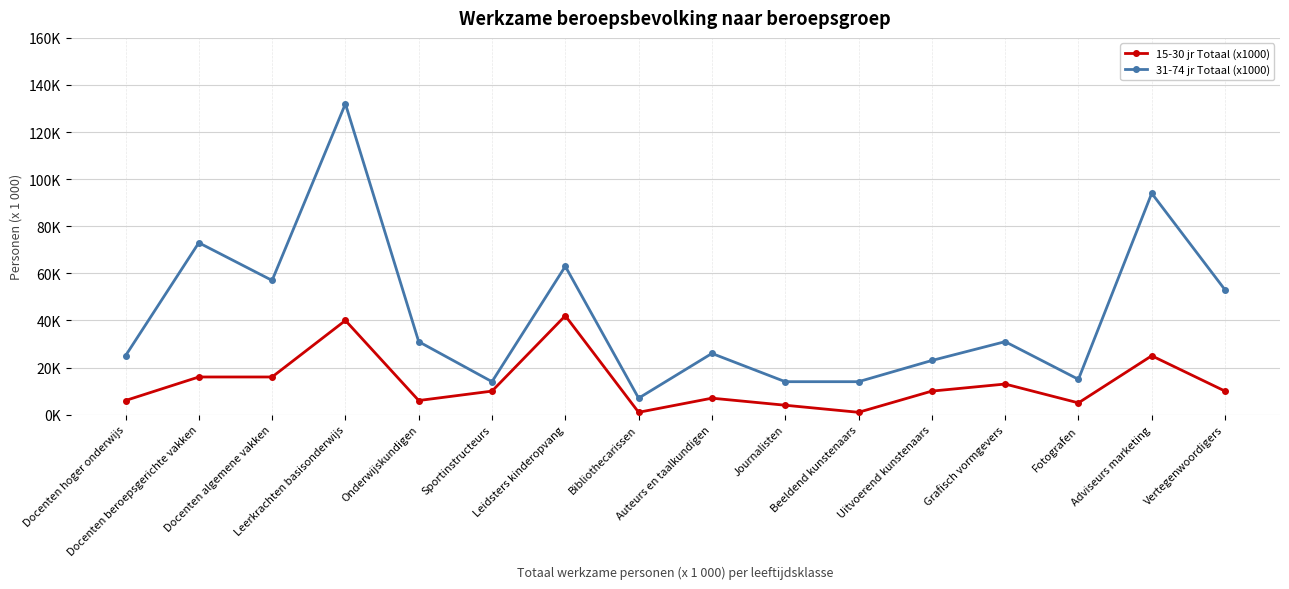

What is the label of the 12th point from the right?

Onderwijskundigen